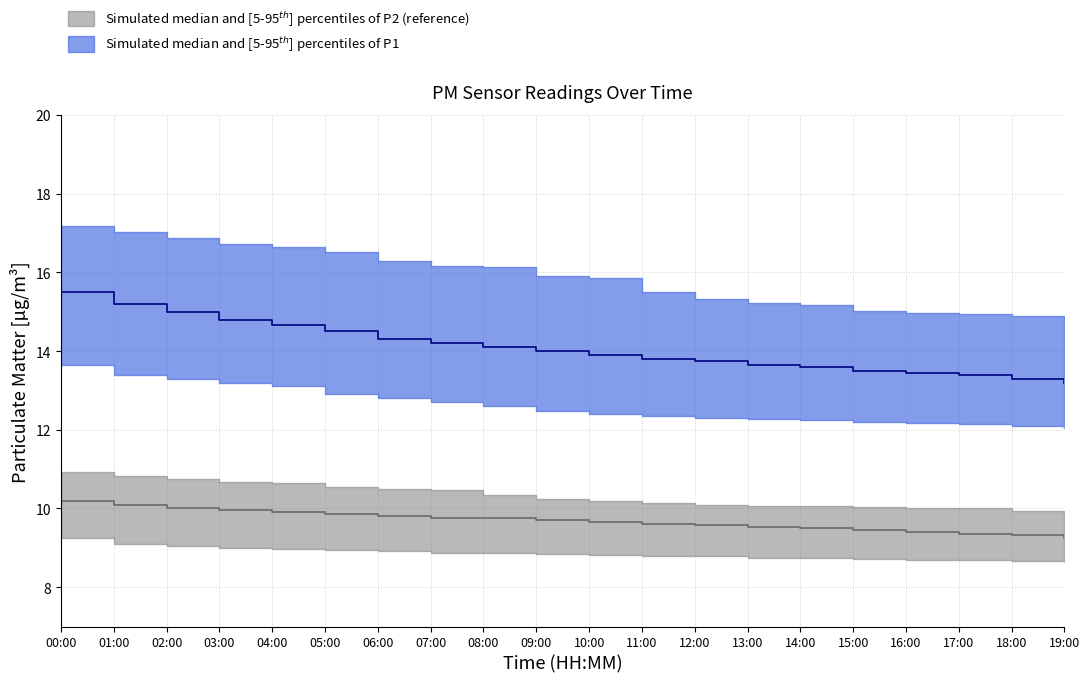

What is the value of the P2_upper point at the 13th from the left?

10.1